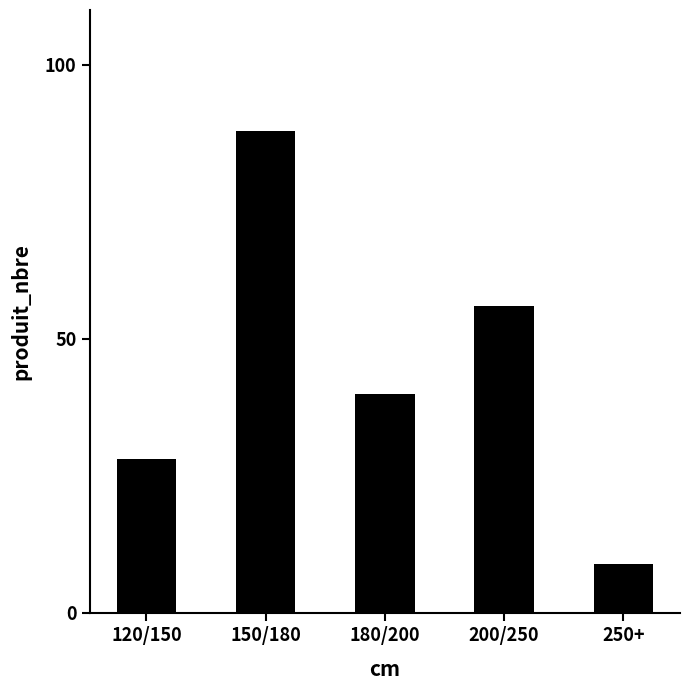

Count the number of categories in the chart.

5